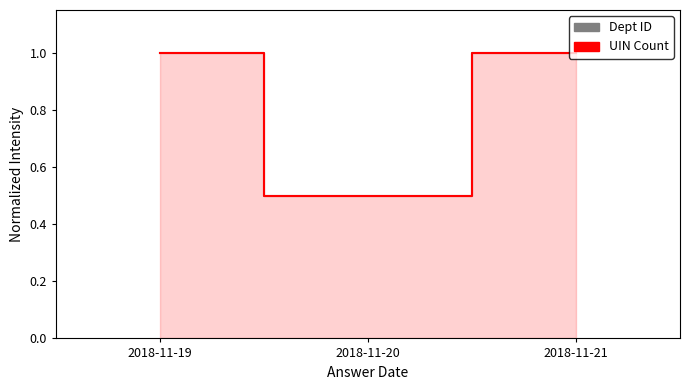

How many distinct data groups are displayed?

2